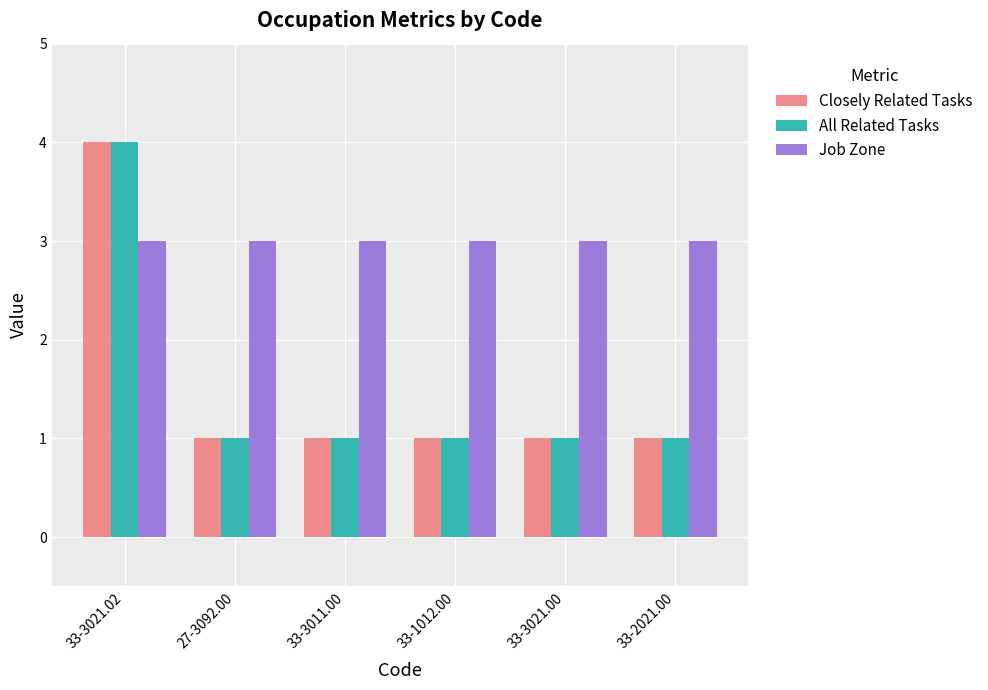

At which category is the sum across all series the highest?

33-3021.02